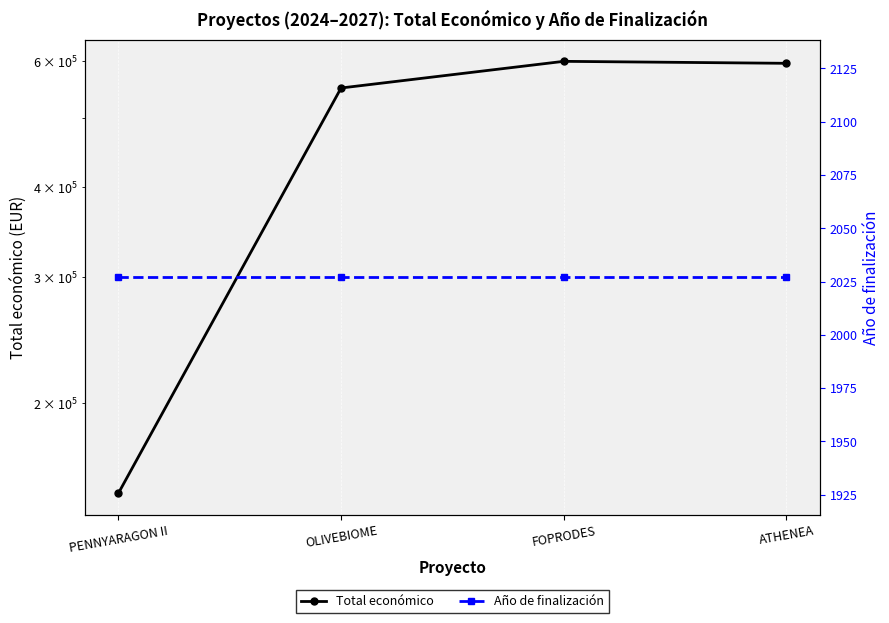

Reading left to right, list all the values displayed in this chart.

Total económico: PENNYARAGON II=150000	OLIVEBIOME=550111	FOPRODES=599211	ATHENEA=595436
Año de finalización: PENNYARAGON II=2027	OLIVEBIOME=2027	FOPRODES=2027	ATHENEA=2027